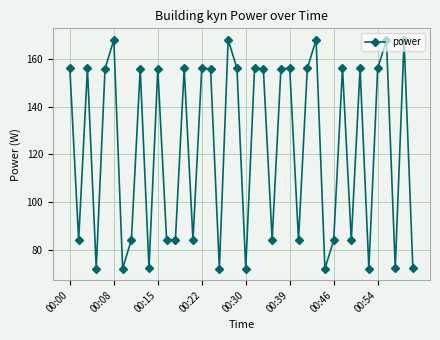

What is the value of the 38th point from the left?

72.2